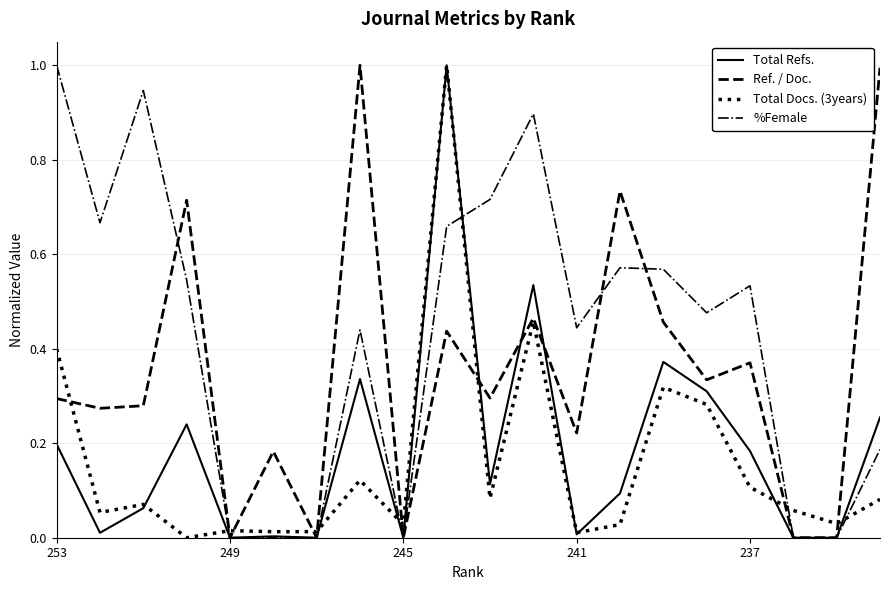

What is the highest value of the %Female series?

1.0